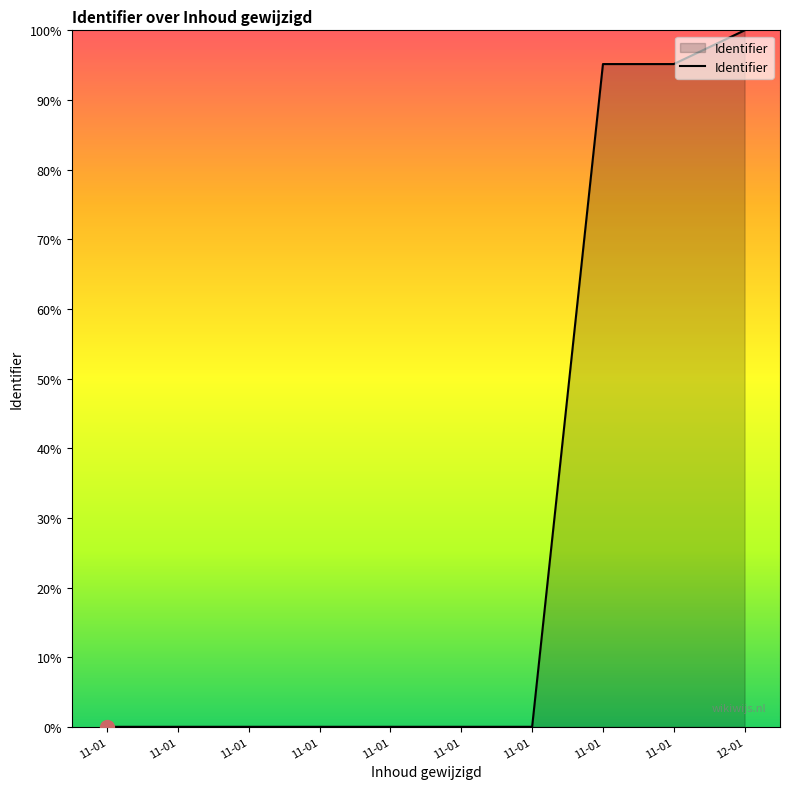

List the labels in order of value, largest first.

12-01, 11-01, 11-01, 11-01, 11-01, 11-01, 11-01, 11-01, 11-01, 11-01